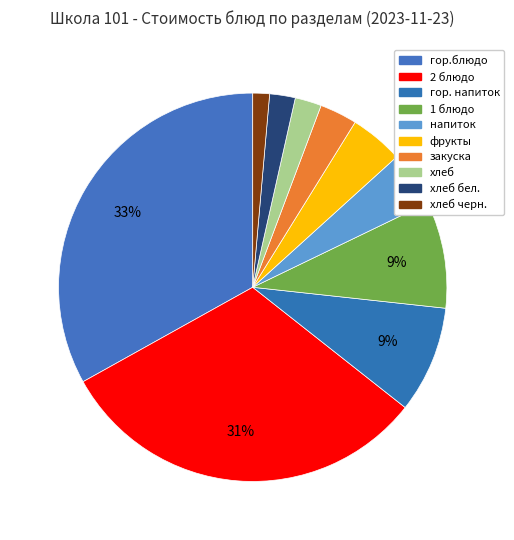

How many slices are in this pie chart?

10